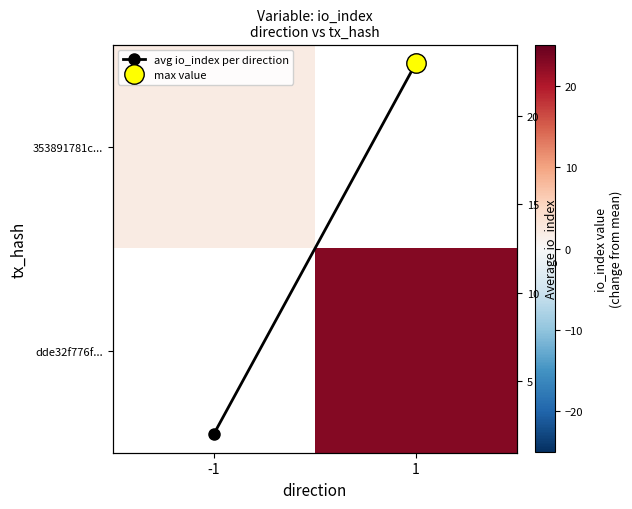

What is the average value of the avg io_index per direction series?

12.5